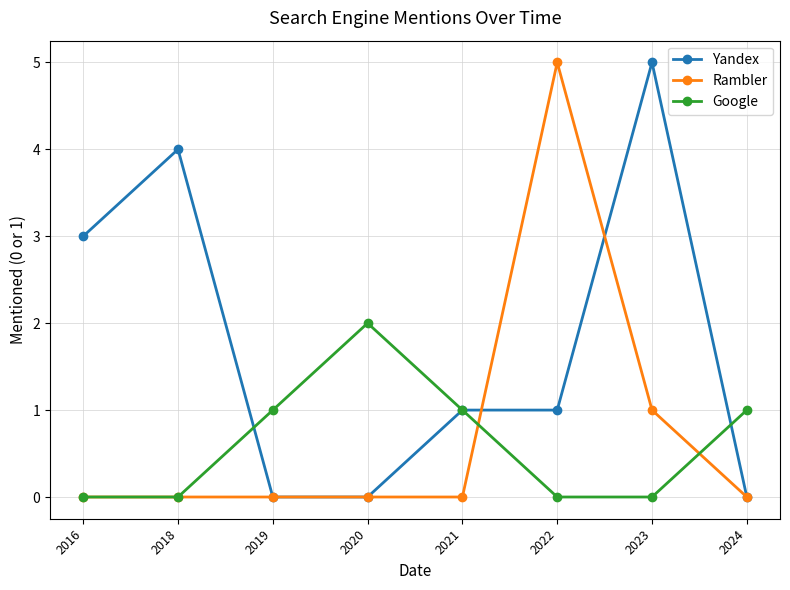

Is it true that Google equals 1 at 2022?

False